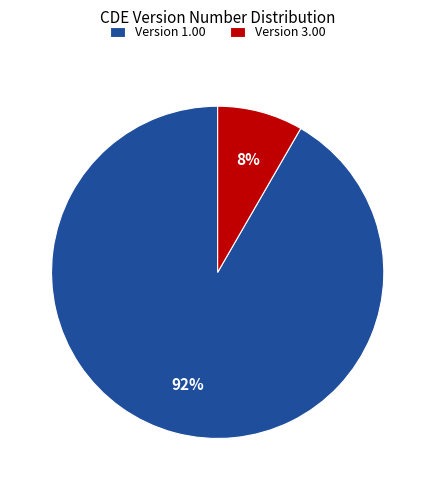

The Version 1.00 slice represents 99% of the pie. True or false?

False